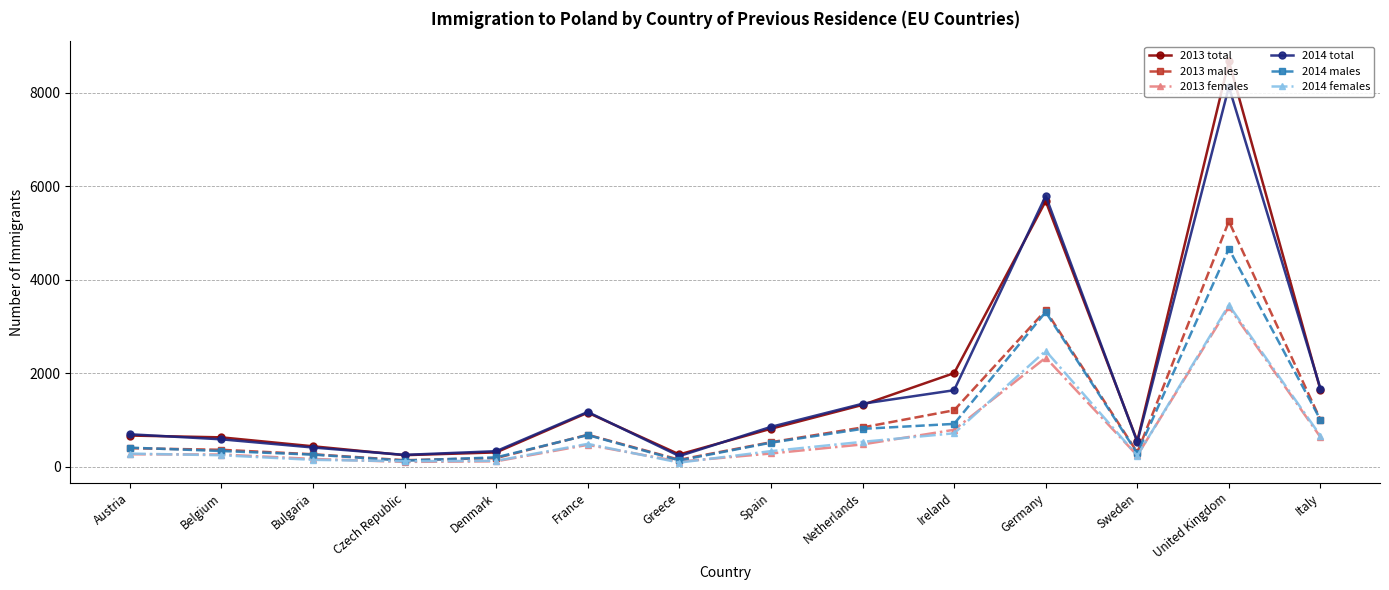

True or false: 2014 females and 2014 total cross at least once.

False